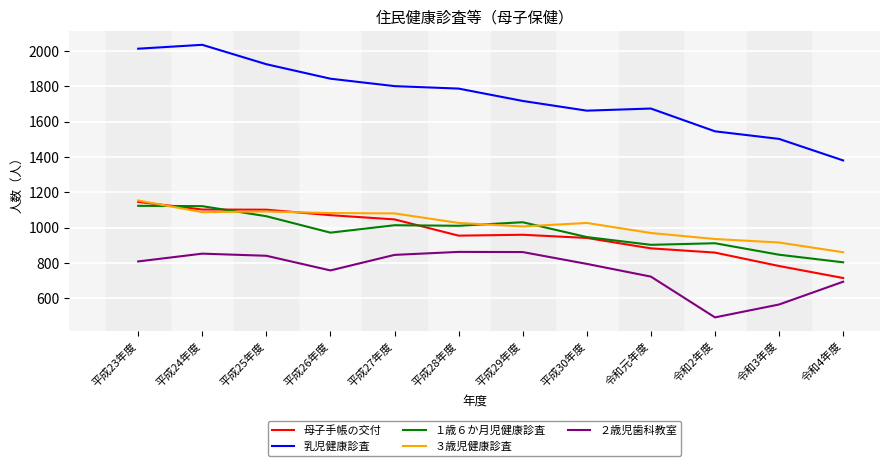

After their last crossing, which series has the higher values: １歳６か月児健康診査 or ３歳児健康診査?

３歳児健康診査